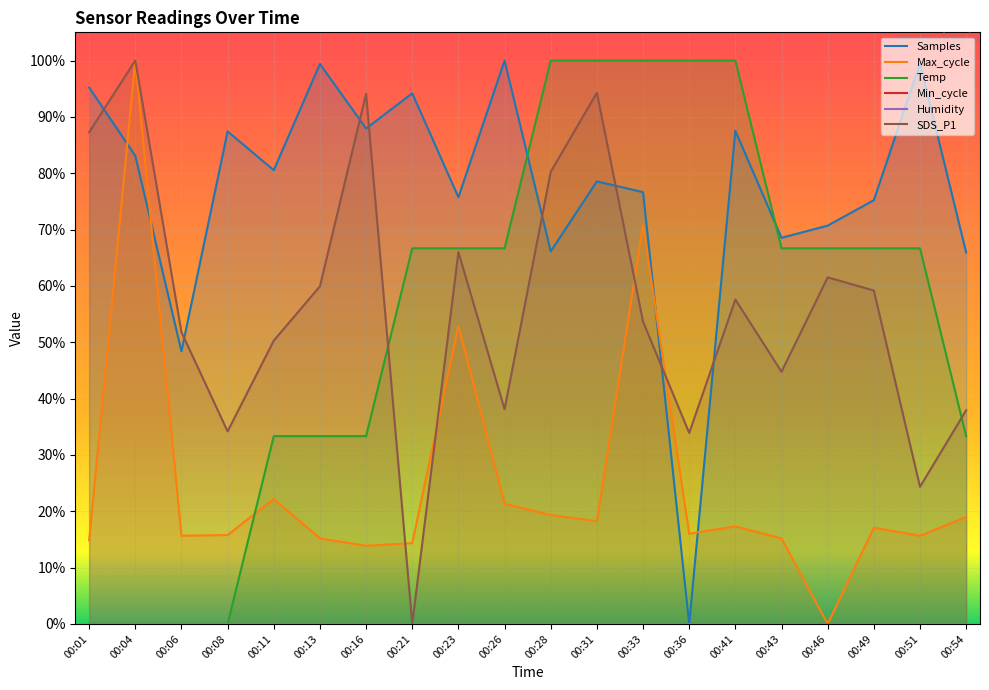

True or false: Max_cycle has more than 2 points higher than both neighbors.

True